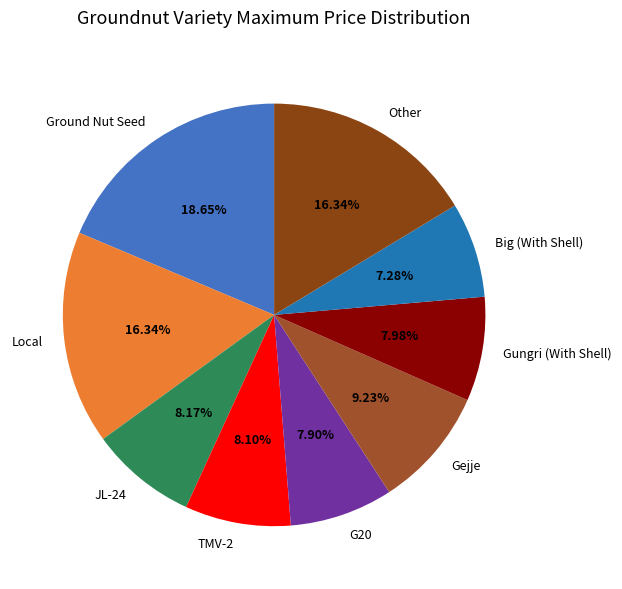

Between Local and Gungri (With Shell), which is larger?

Local